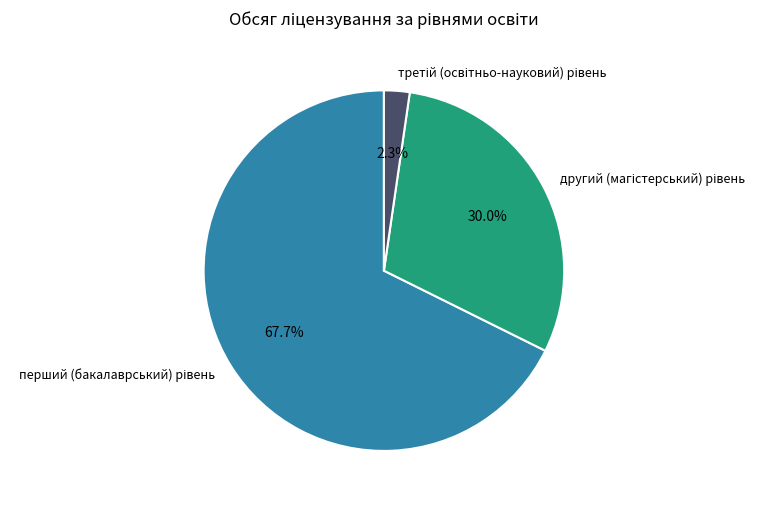

Is there any slice that represents more than half of the pie?

Yes